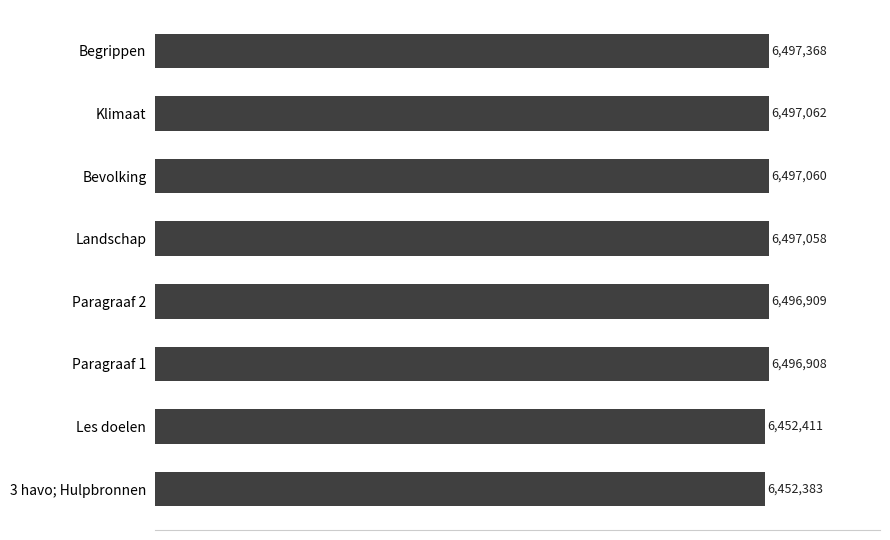

Which has a higher value, Paragraaf 2 or Klimaat?

Klimaat